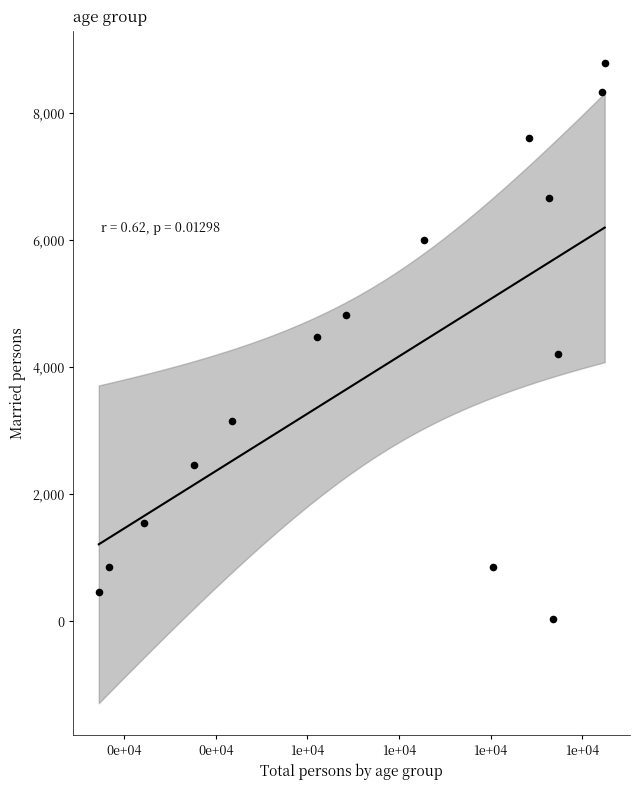

What is the range of Y values (max minus min)?

8757